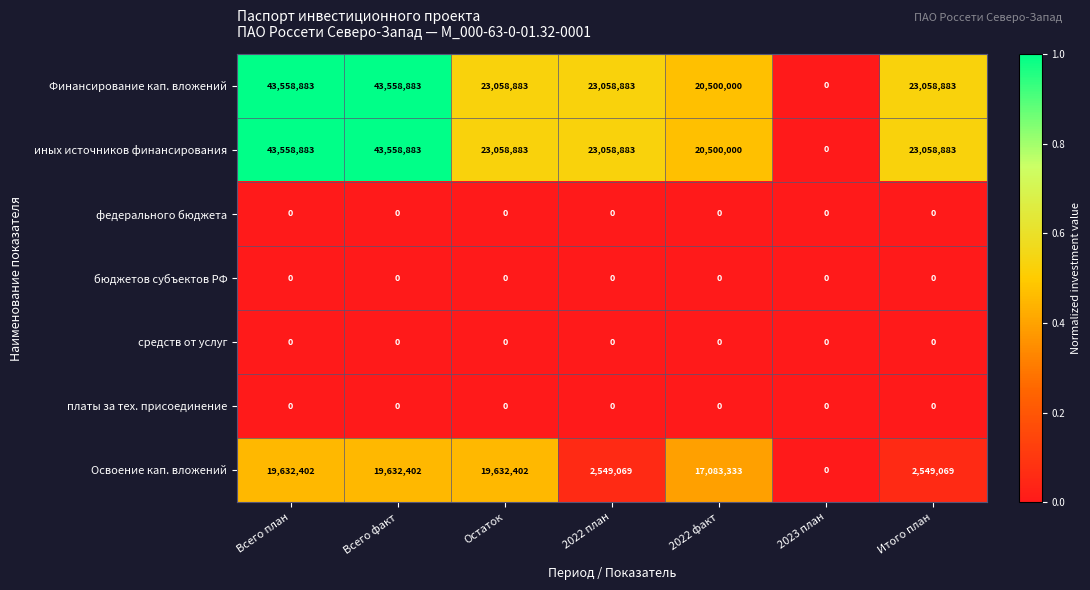

True or false: иных источников финансирования has a value of 35522981 at 2022 план.

False